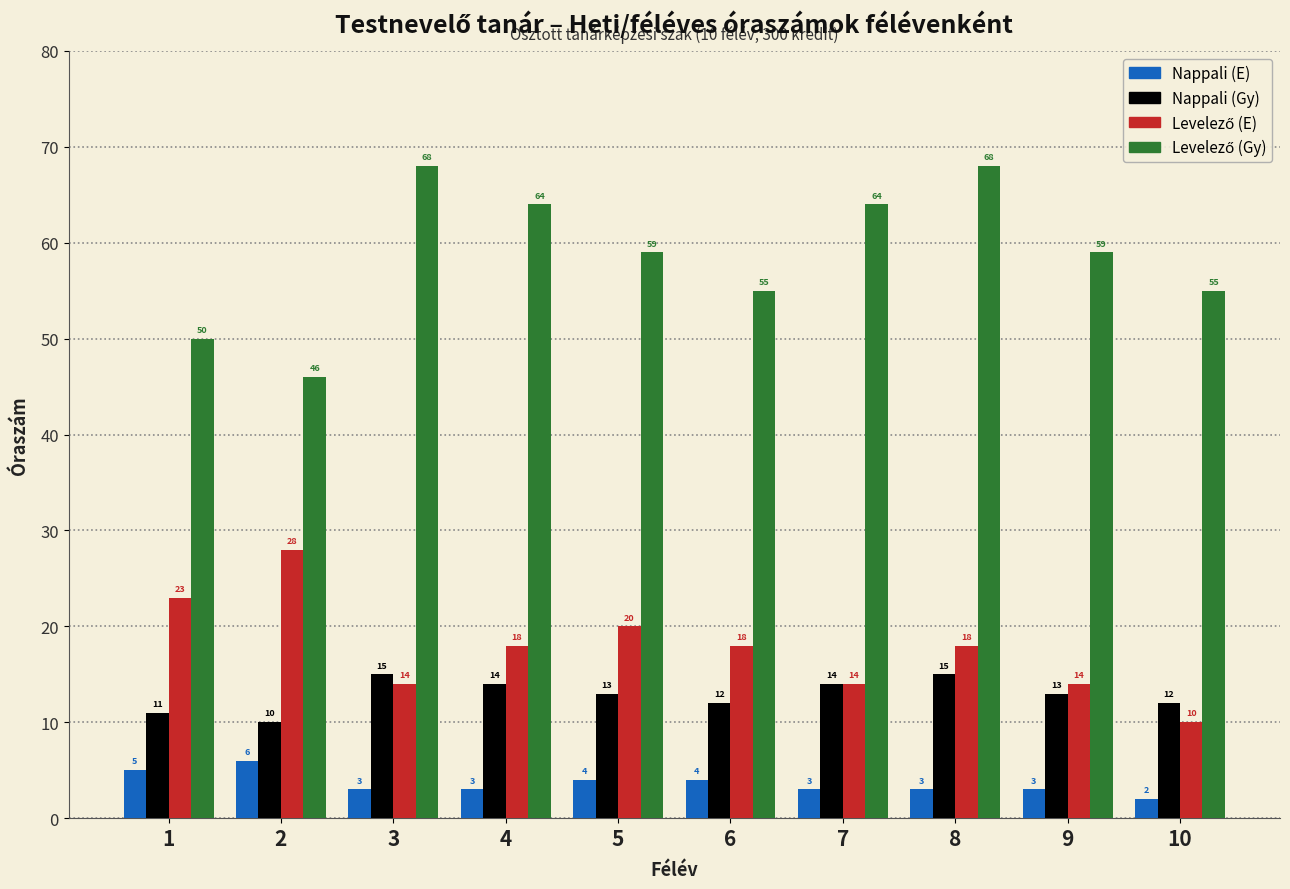

What is the spread (max minus min) of values at 3?

65